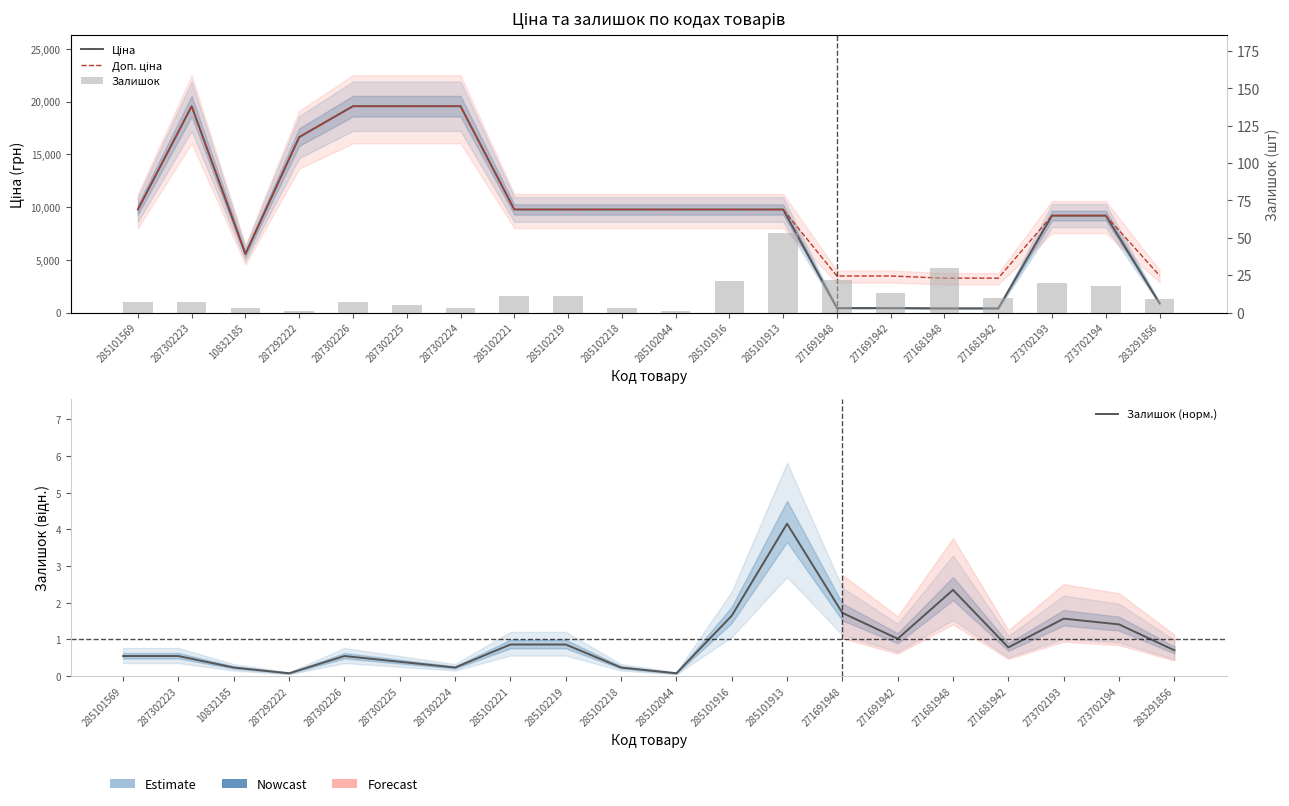

Reading right to left, what are all the values shown in this chart?

Ціна: 878.0	9196.3	9196.3	408.2	408.2	434.3	434.3	9775.5	9775.5	9775.5	9775.5	9775.5	9775.5	19564.9	19564.9	19564.9	16636.8	5560.3	19564.9	9775.5
Доп. ціна: 3511.9	9196.3	9196.3	3265.8	3265.8	3474.1	3474.1	9775.5	9775.5	9775.5	9775.5	9775.5	9775.5	19564.9	19564.9	19564.9	16636.8	5560.3	19564.9	9775.5
Залишок (норм.): 0.7	1.4	1.6	0.8	2.4	1.0	1.7	4.2	1.6	0.1	0.2	0.9	0.9	0.2	0.4	0.5	0.1	0.2	0.5	0.5
Залишок: 9.0	18.0	20.0	10.0	30.0	13.0	22.0	53.0	21.0	1.0	3.0	11.0	11.0	3.0	5.0	7.0	1.0	3.0	7.0	7.0